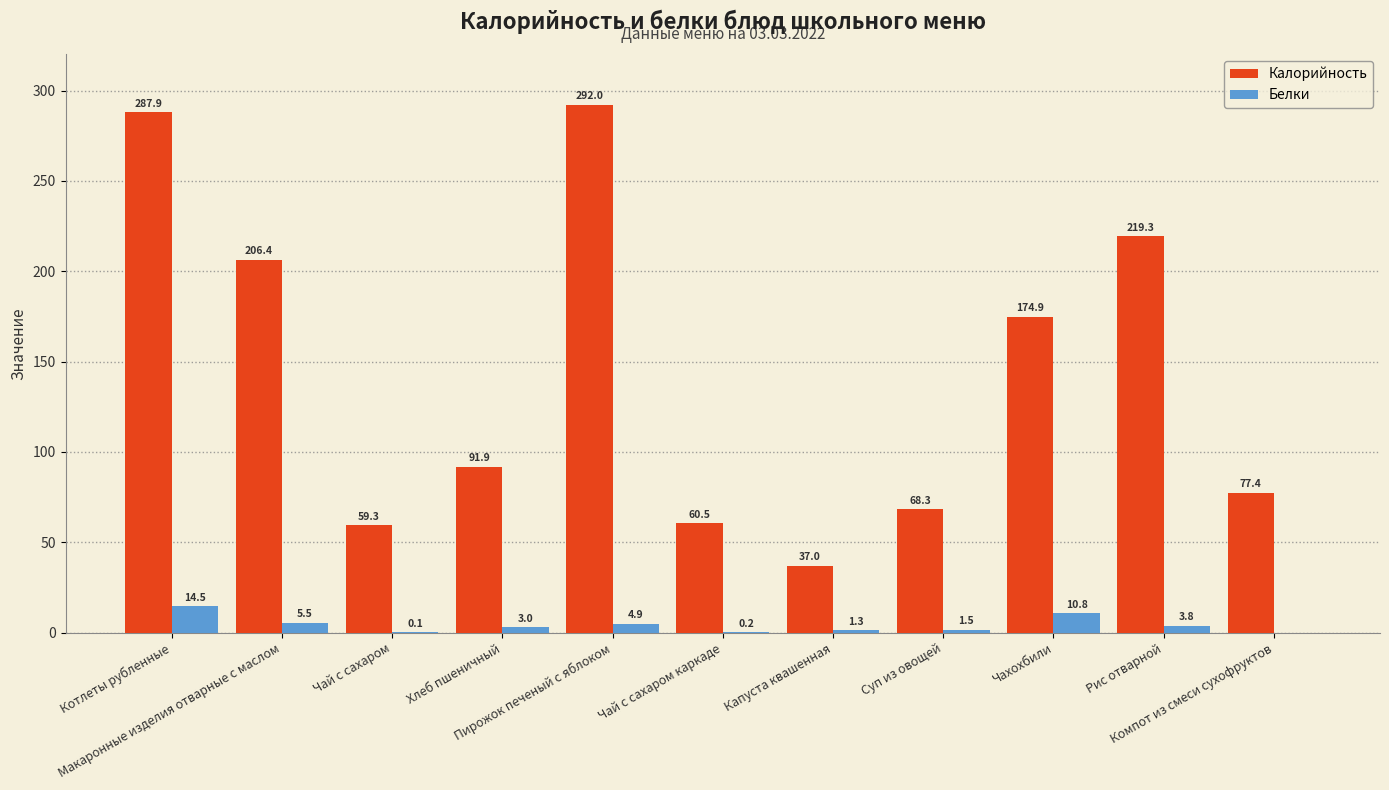

Which series has the largest total across all categories?

Калорийность